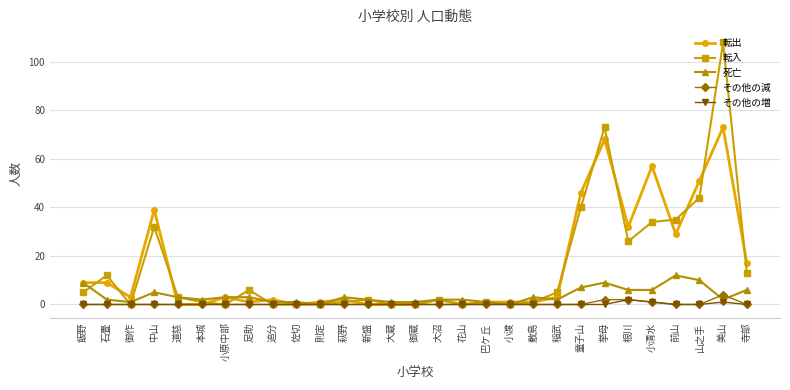

What value does the 転入 series have at 山之手, to the nearest 50?

50